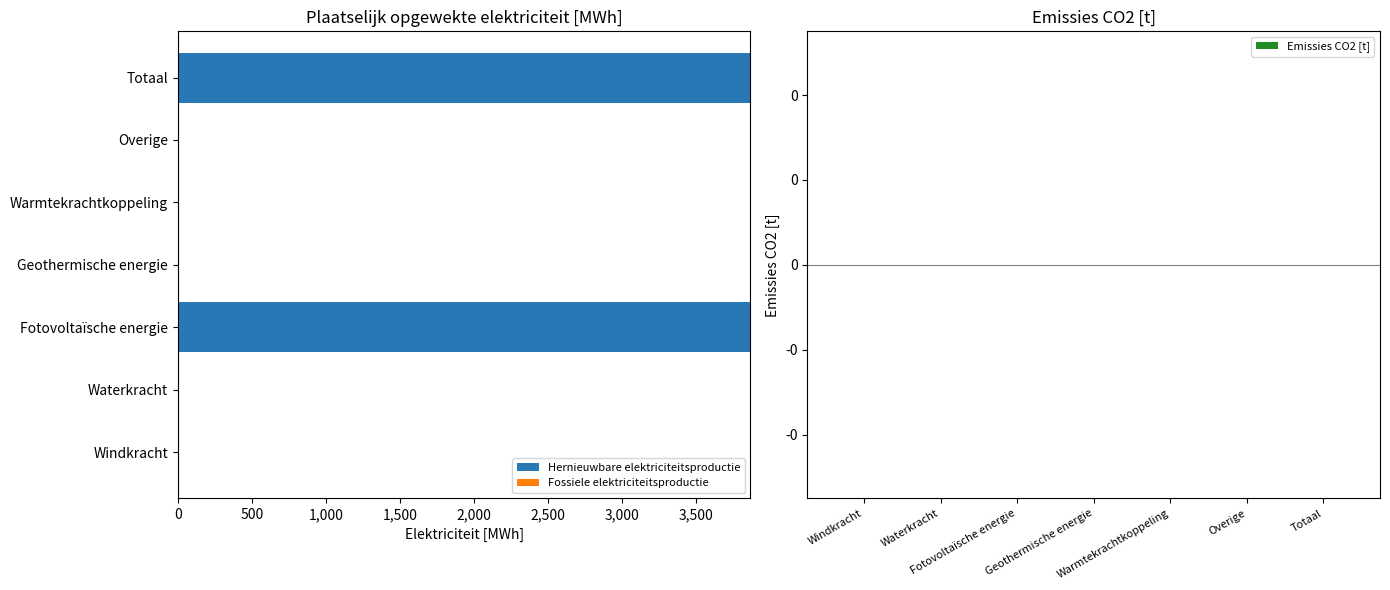

True or false: the data shows -1701.6 at Warmtekrachtkoppeling.

False